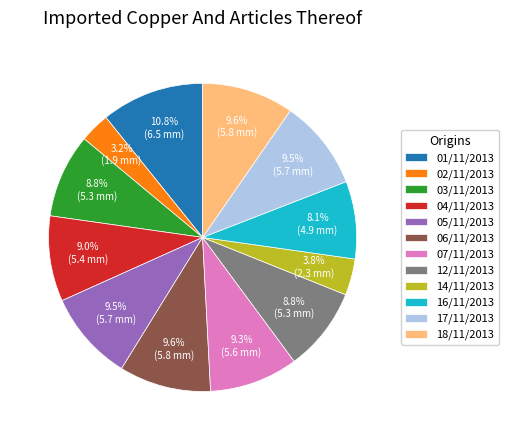

Is there any slice that represents more than half of the pie?

No